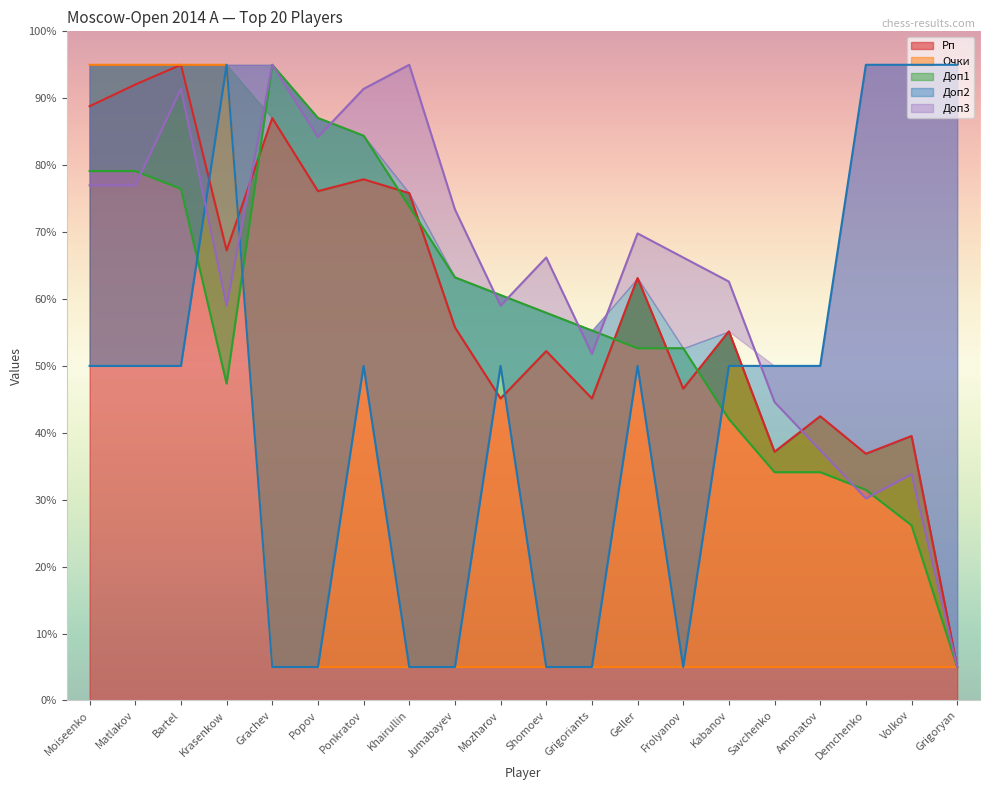

Rank the series by their maximum value, from highest to lowest.

Рп, Очки, Доп1, Доп2, Доп3